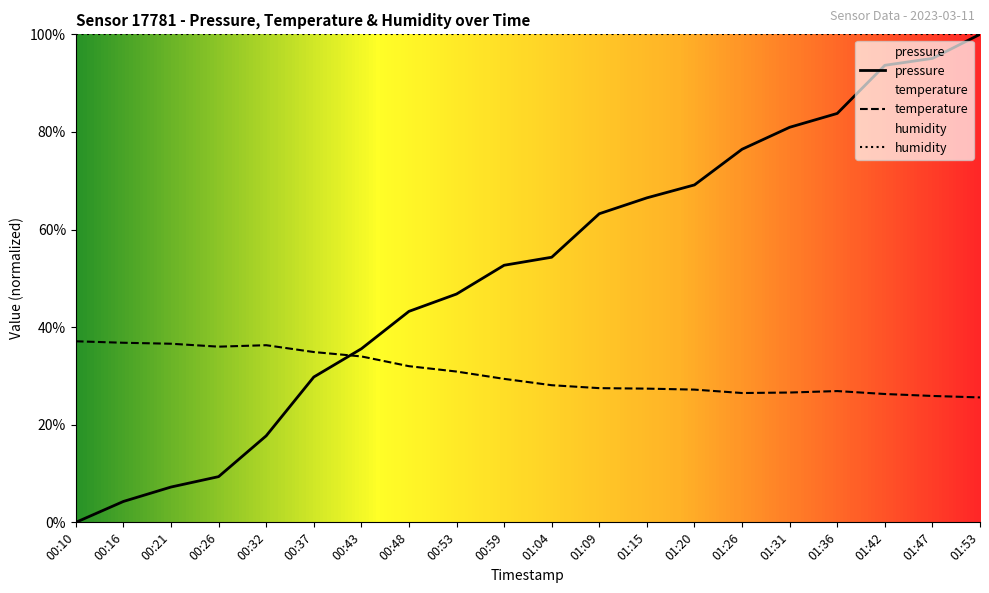

Which series has the largest total across all categories?

humidity